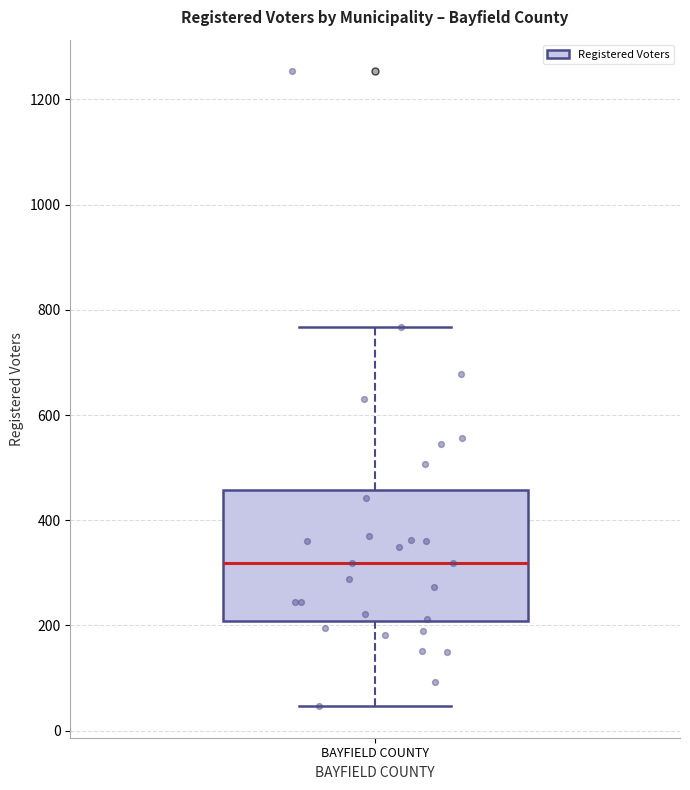

Transcribe this box plot: give where the median line is, the range the box spans, and where the two whiskers end, as read against the y-axis. The values are not printed on the chart, so give them approximately, as read against the axis.

median 320, box 200 to 460, whiskers 40 to 760